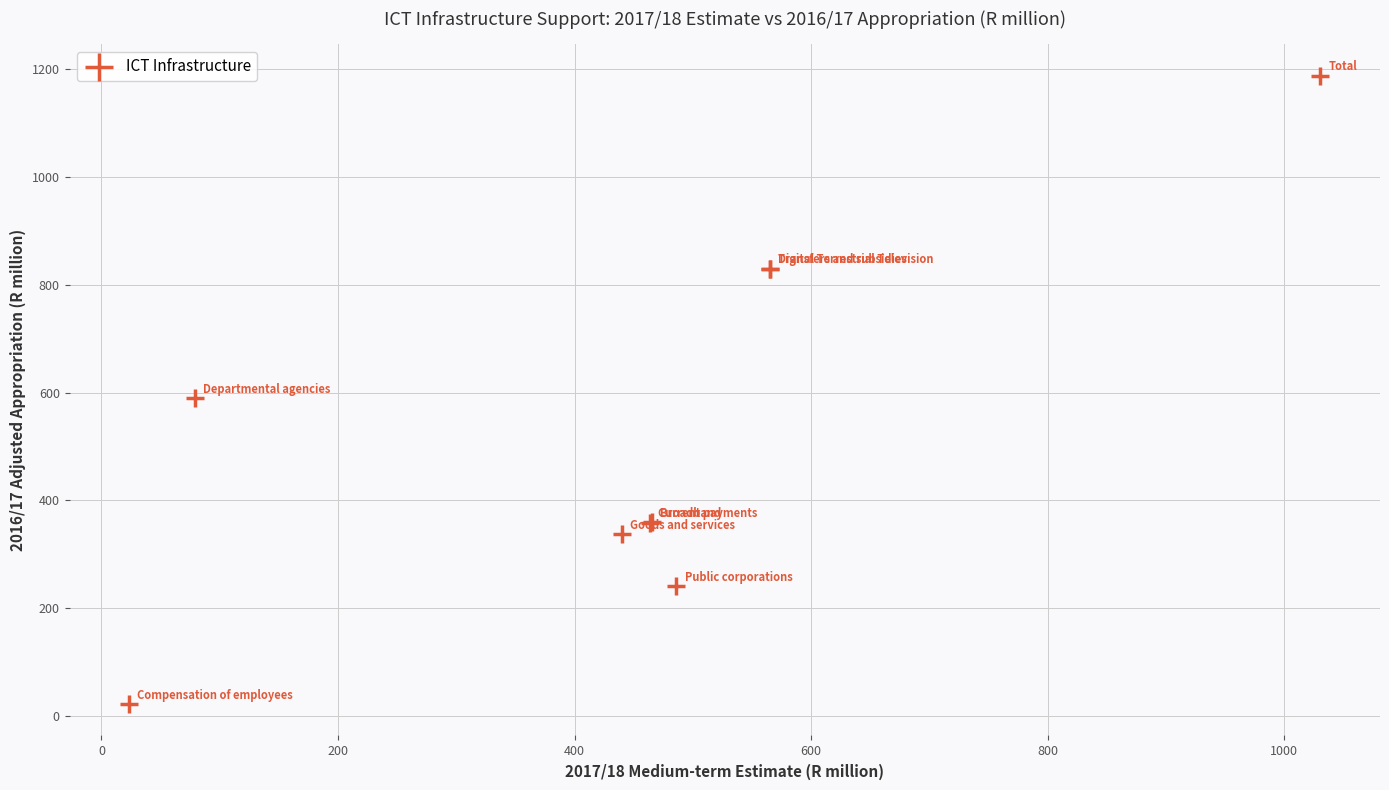

What Y value in the scatter plot is closest to 605?

589.4